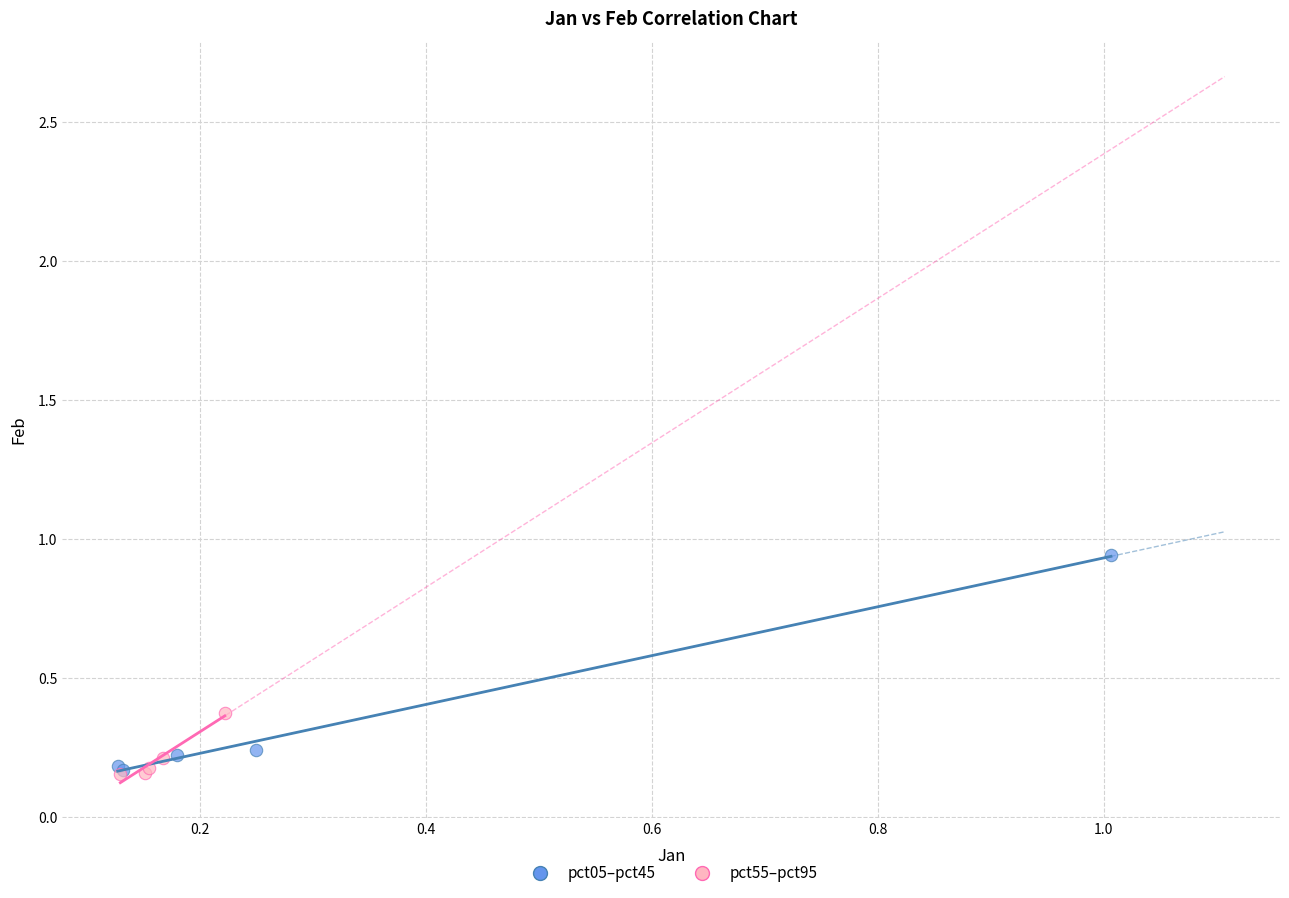

What are all the series names shown in the legend?

pct05–pct45, pct55–pct95